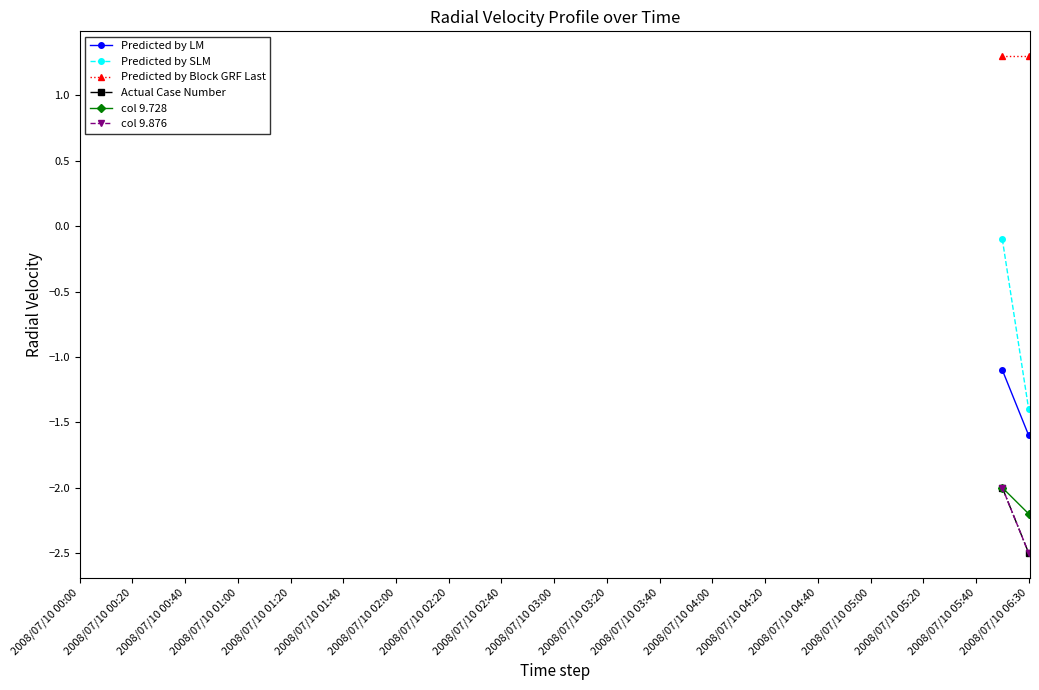

Which series has the widest spread of values?

Predicted by SLM